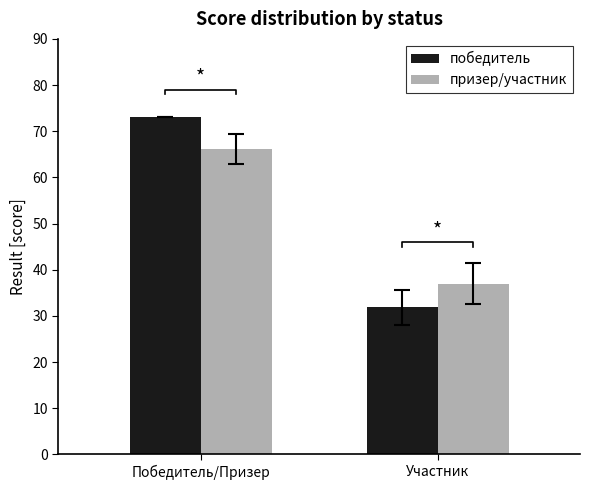

Reading left to right, what are all the values shown in this chart?

победитель: Победитель/Призер=73.0	Участник=31.9
призер/участник: Победитель/Призер=66.2	Участник=37.0